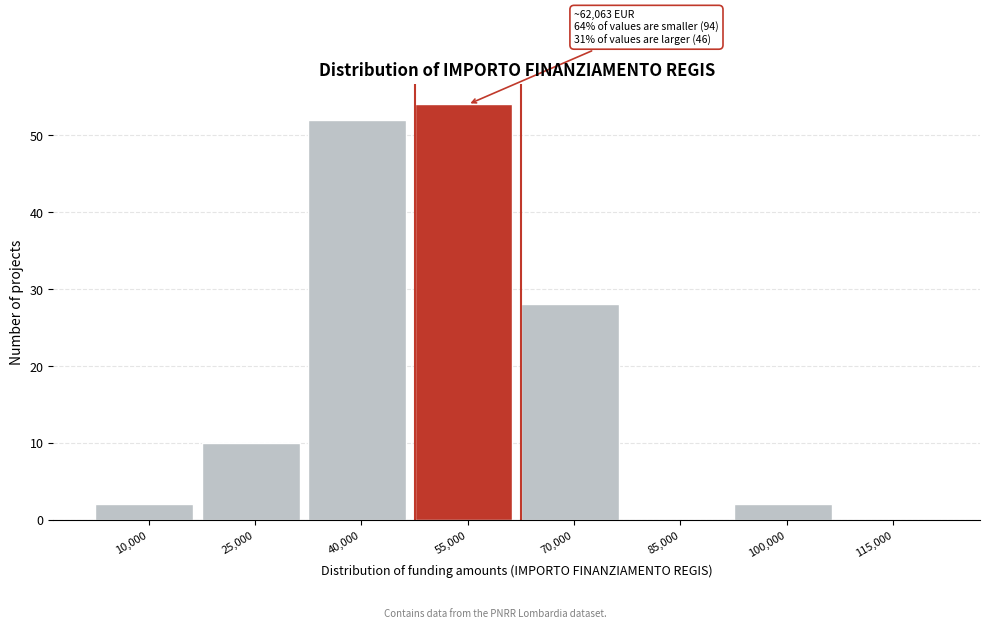

Reading left to right, what are all the values shown in this chart?

10,000=2	25,000=10	40,000=52	55,000=54	70,000=28	85,000=0	100,000=2	115,000=0